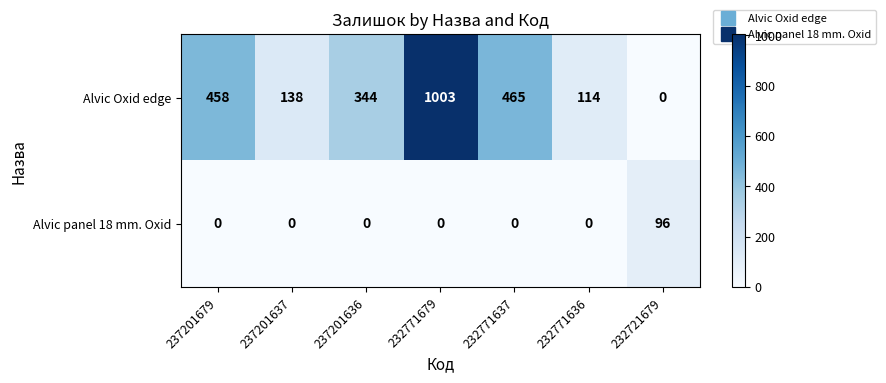

At how many categories does at least one series exceed 478?

1